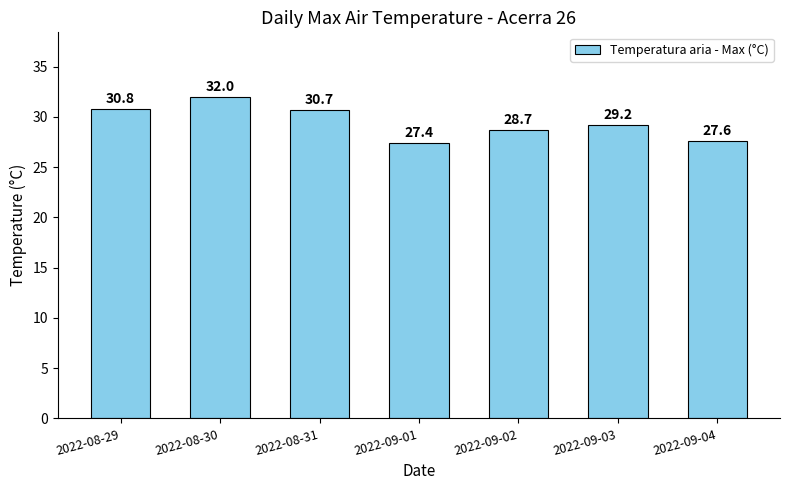

Approximately how many times larger is the value at 2022-09-03 compared to 2022-09-02?

1.0